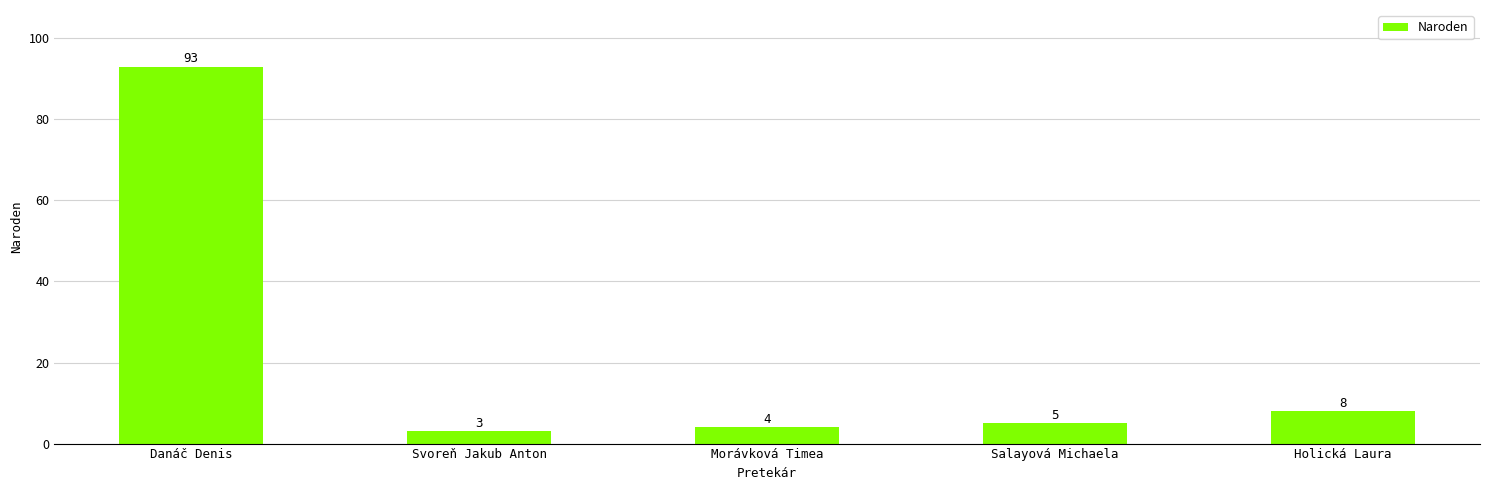

Which category has the highest value across all series?

Danáč Denis